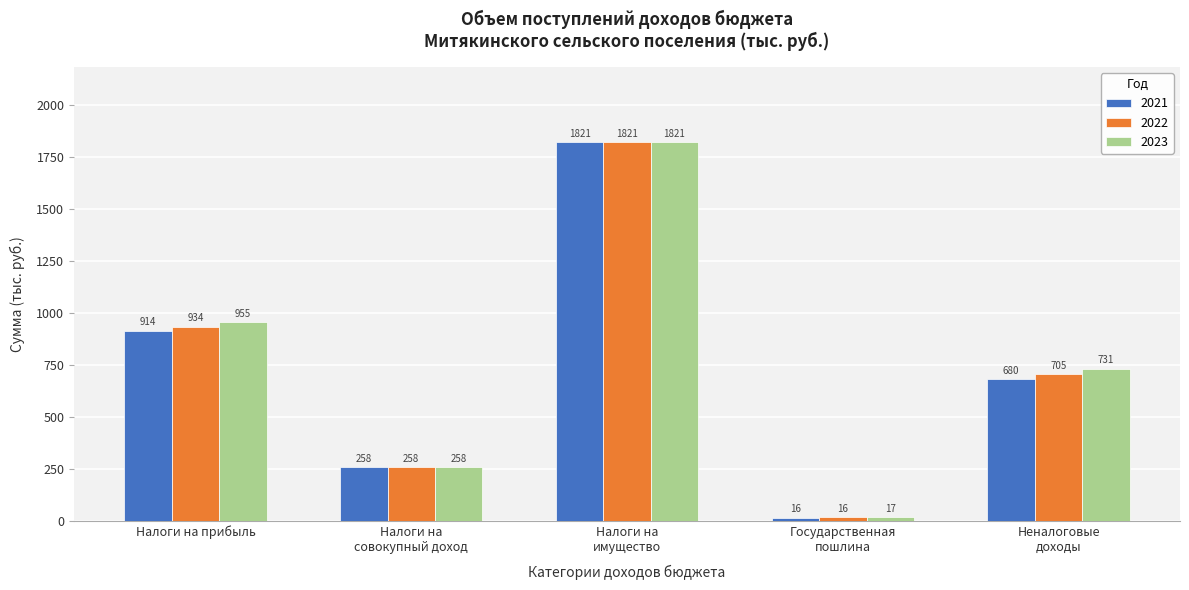

What is the greatest value displayed?

1821.0